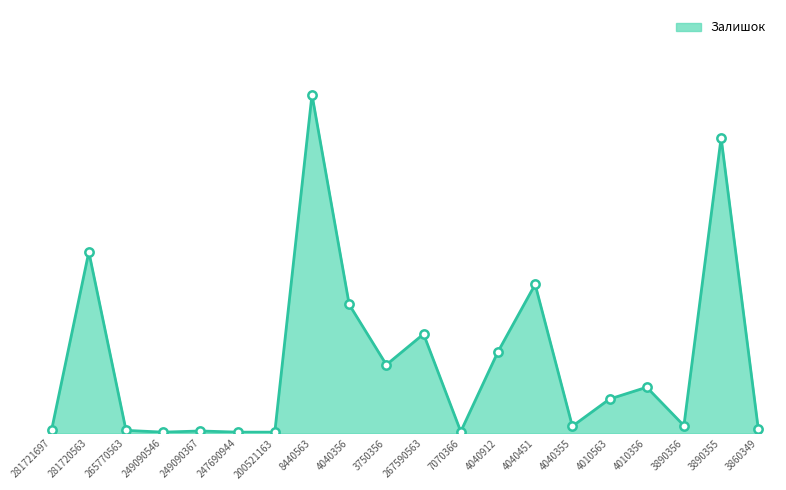

Read the value at 3750356.

116